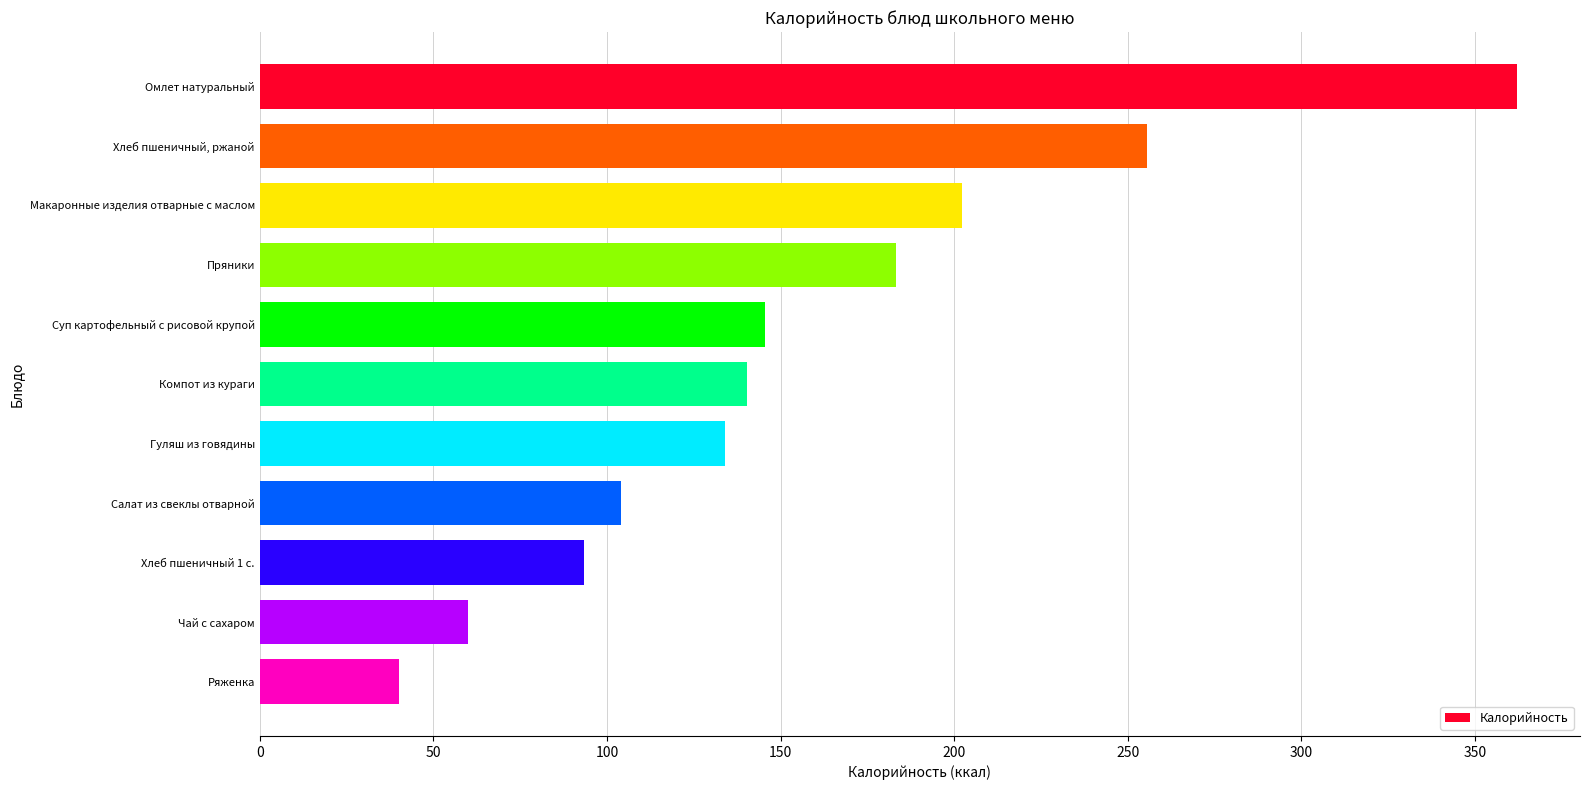

What is the sum of all values?

1720.3